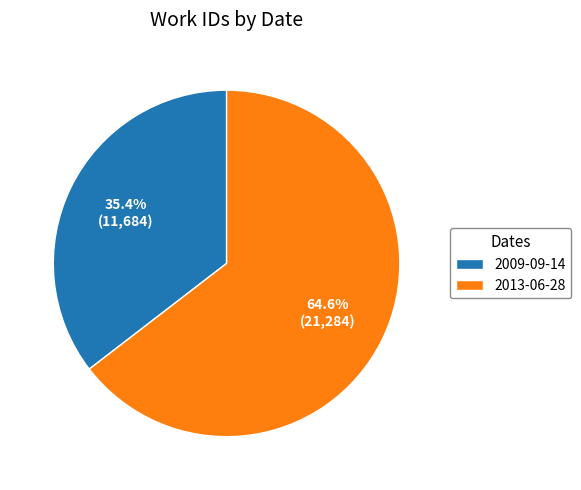

Is there a majority slice in this chart?

Yes